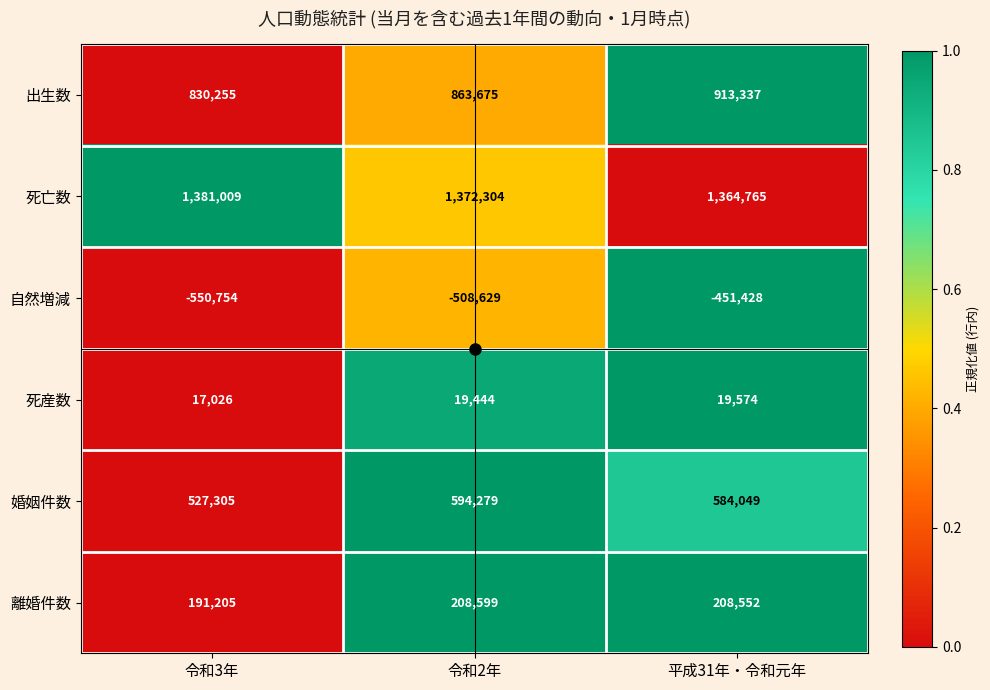

Rank the categories by 離婚件数 value from highest to lowest.

令和2年, 平成31年・令和元年, 令和3年